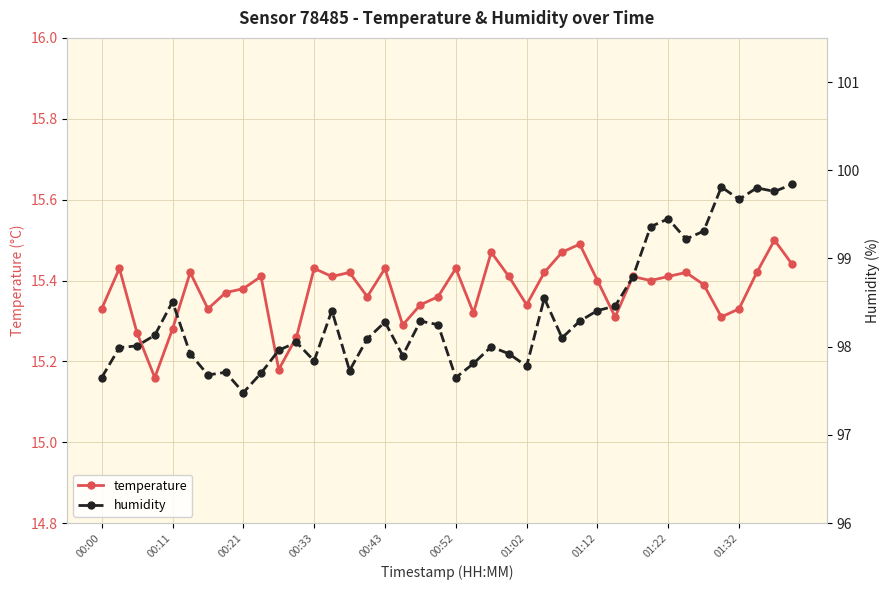

True or false: humidity and temperature cross at least once.

False